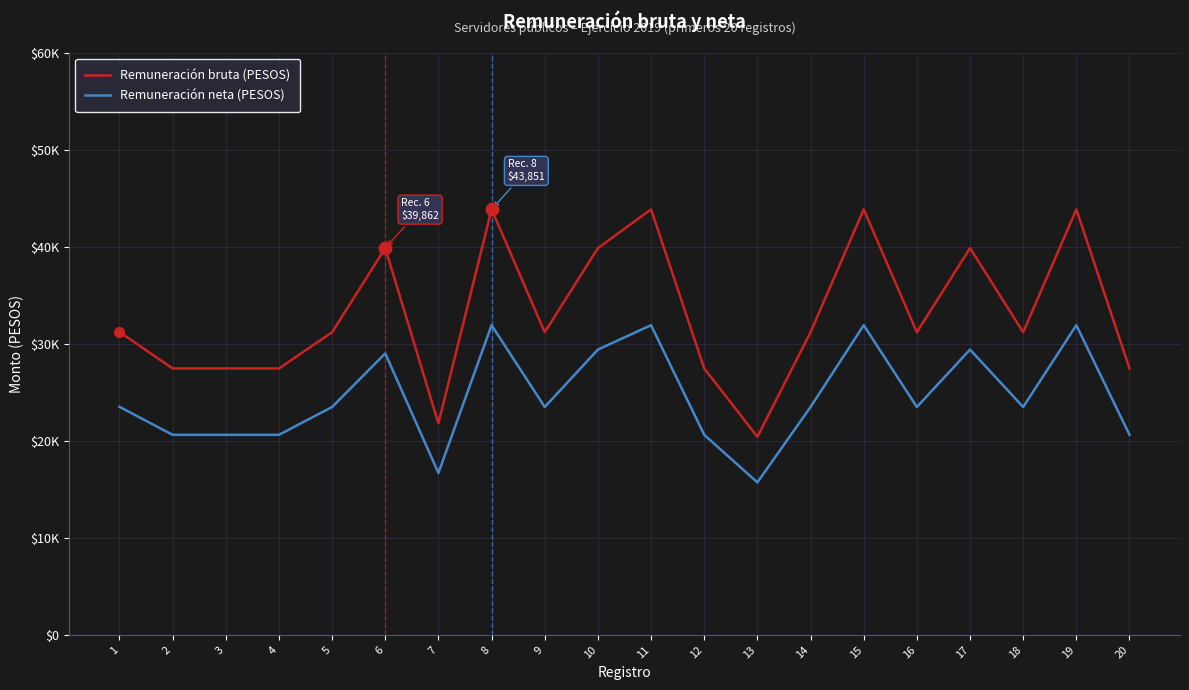

True or false: Remuneración neta (PESOS) has more than 2 points higher than both neighbors.

True